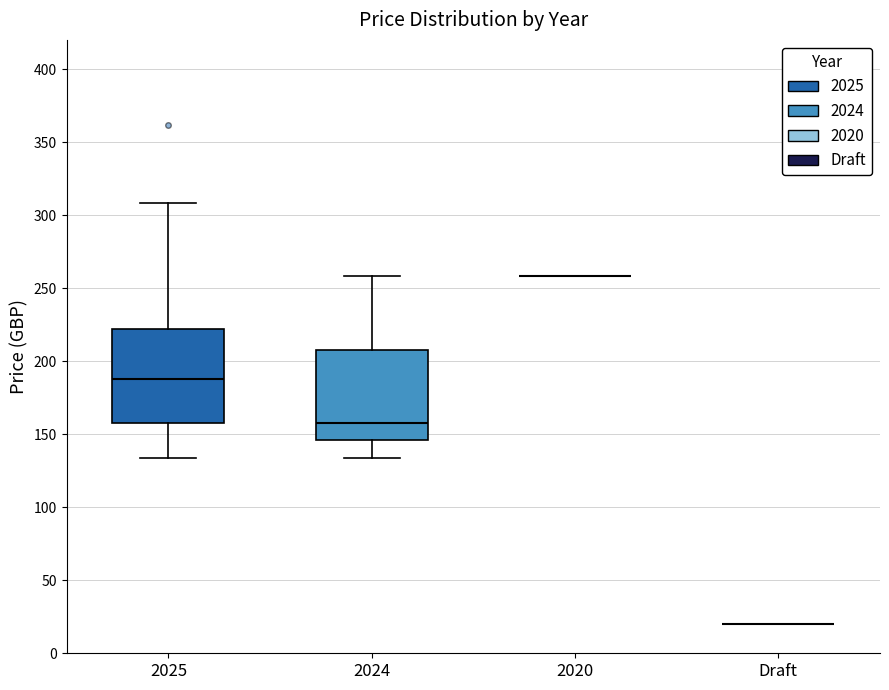

Reading left to right, read every box against the y-axis: the position of its median line, the range the box covers, and the ends of its whiskers. The values are not printed on the chart, so give them approximately, as read against the axis.

2025: median 190, box 160 to 220, whiskers 135 to 310
2024: median 160, box 145 to 210, whiskers 135 to 260
2020: box collapsed to a line at 260, whiskers 260 to 260
Draft: box collapsed to a line at 20, whiskers 20 to 20